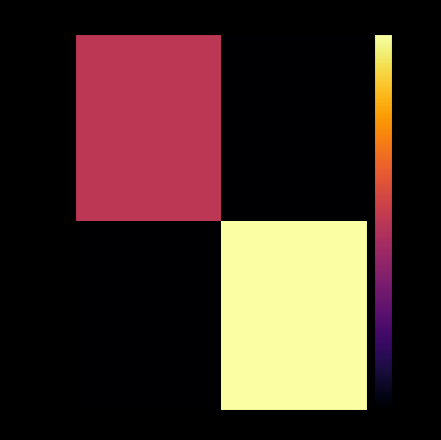

How many categories are shown in the chart?

2